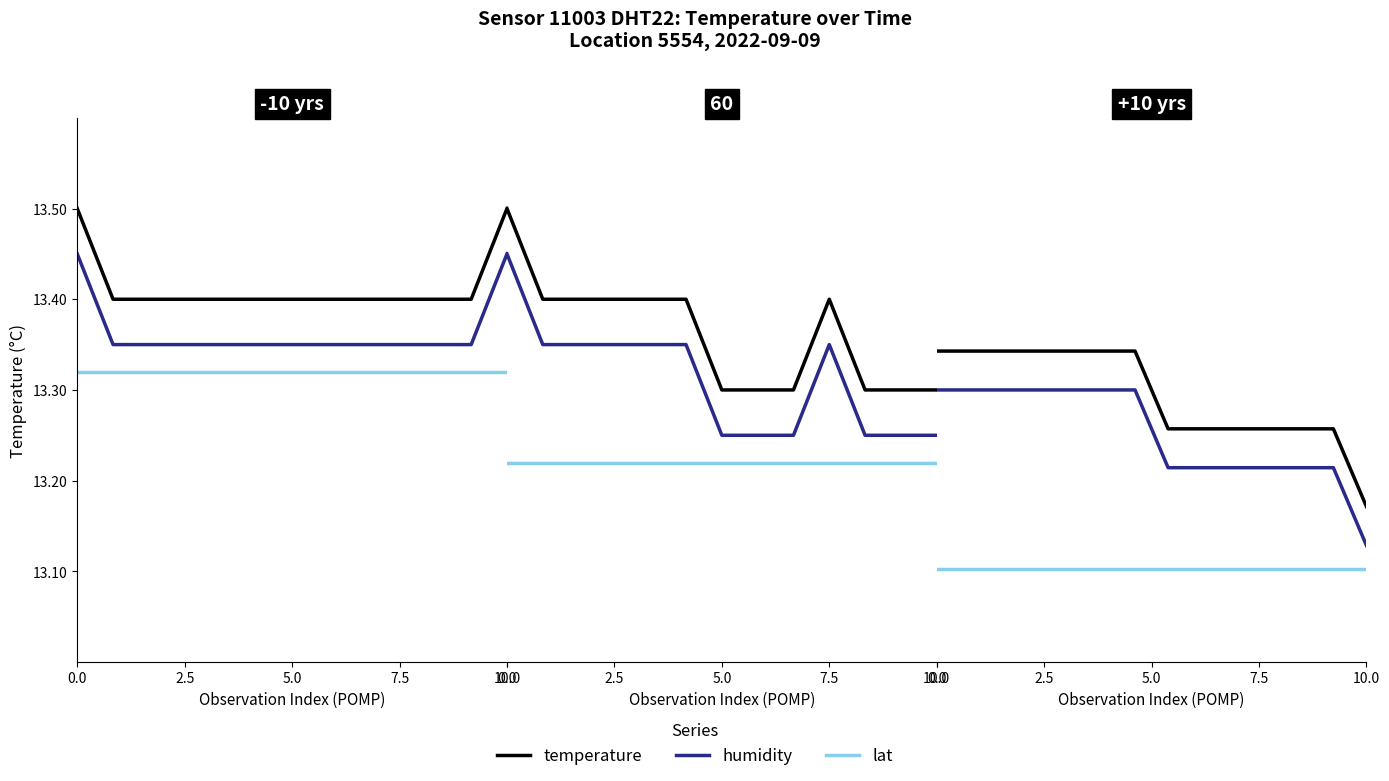

How many temperature values are between 13 and 14?

14